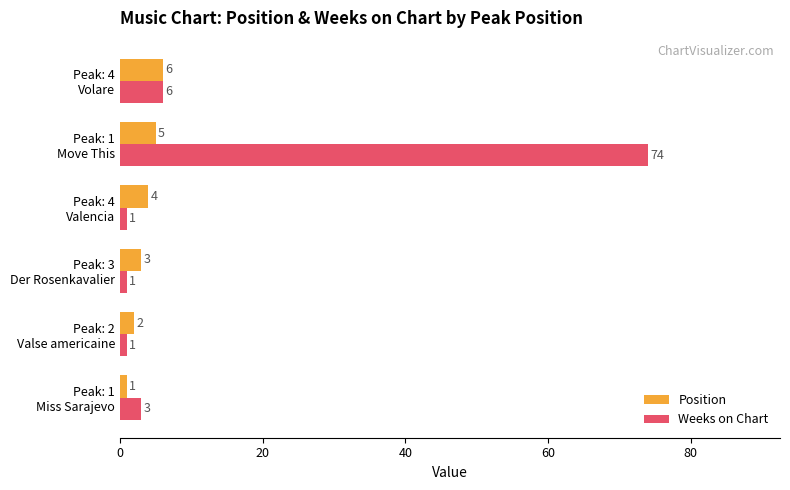

What are all the series names shown in the legend?

Position, Weeks on Chart